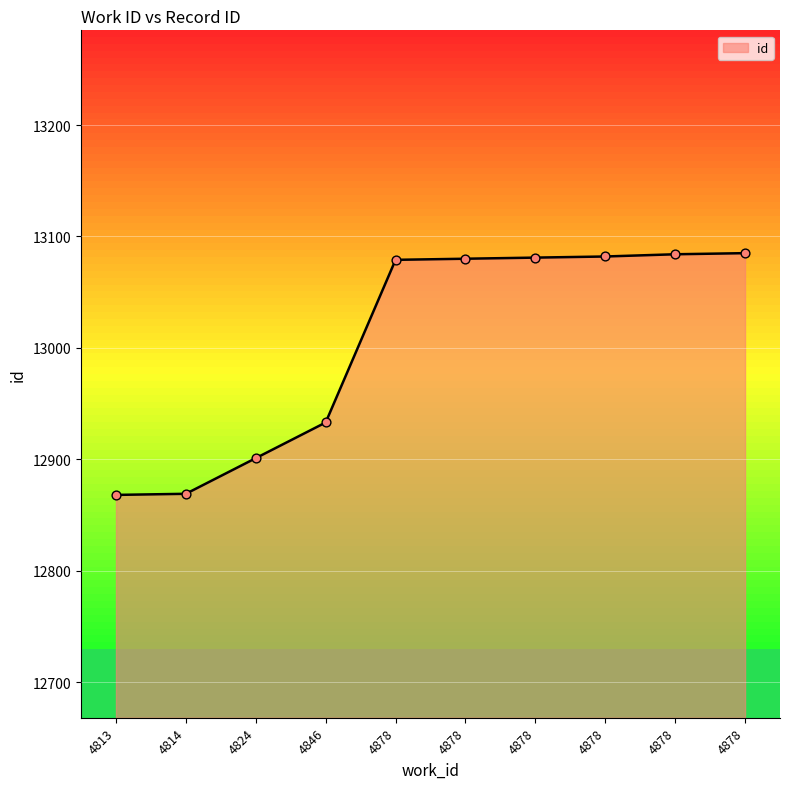

What is the change in value from 4878 to 4878?

+1